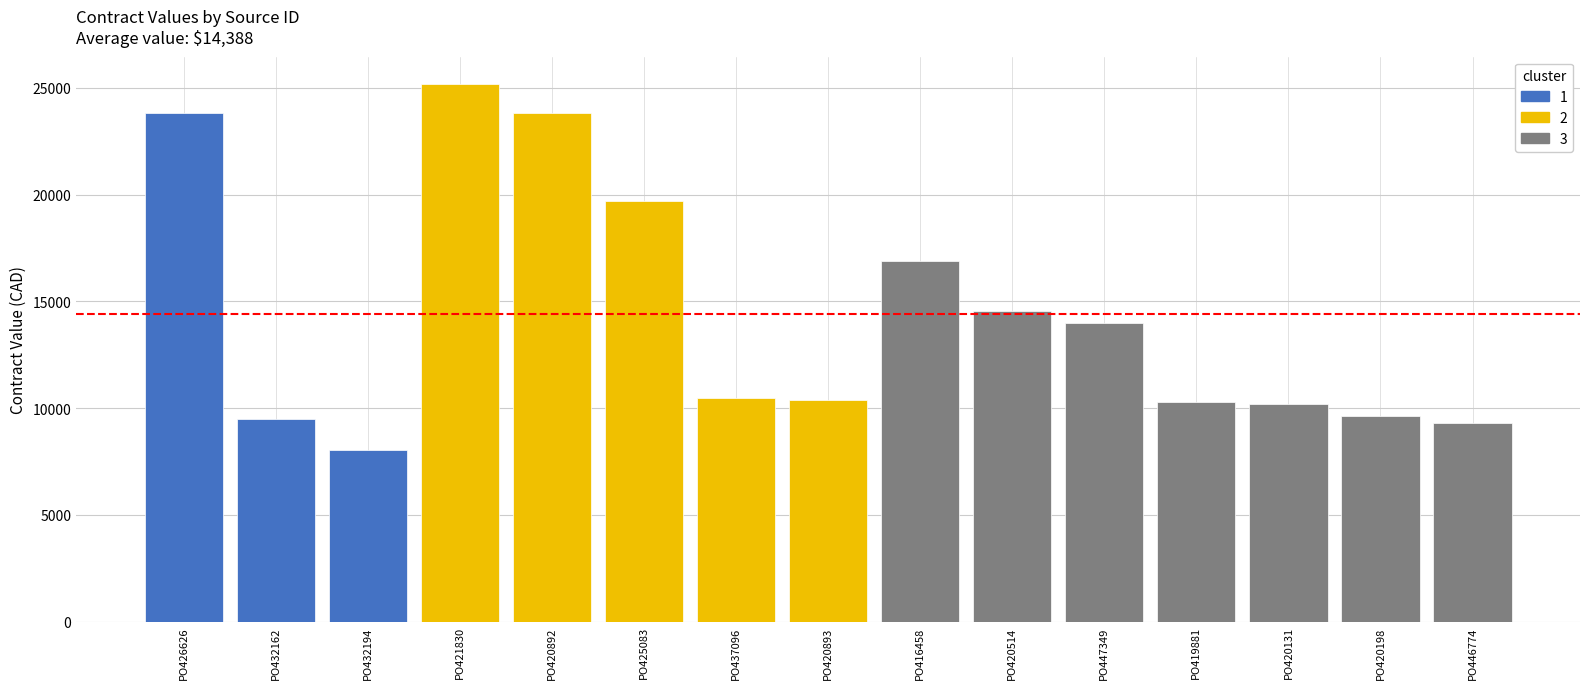

At which label does current_value reach its minimum?

PO432194